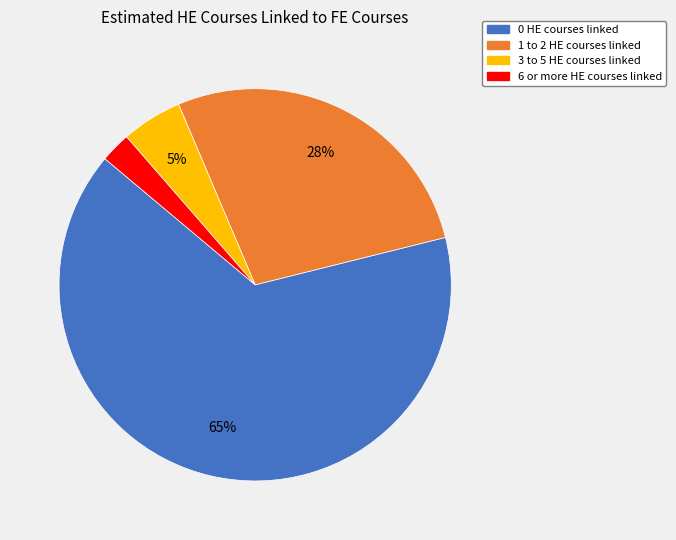

Does any single category account for the majority?

Yes